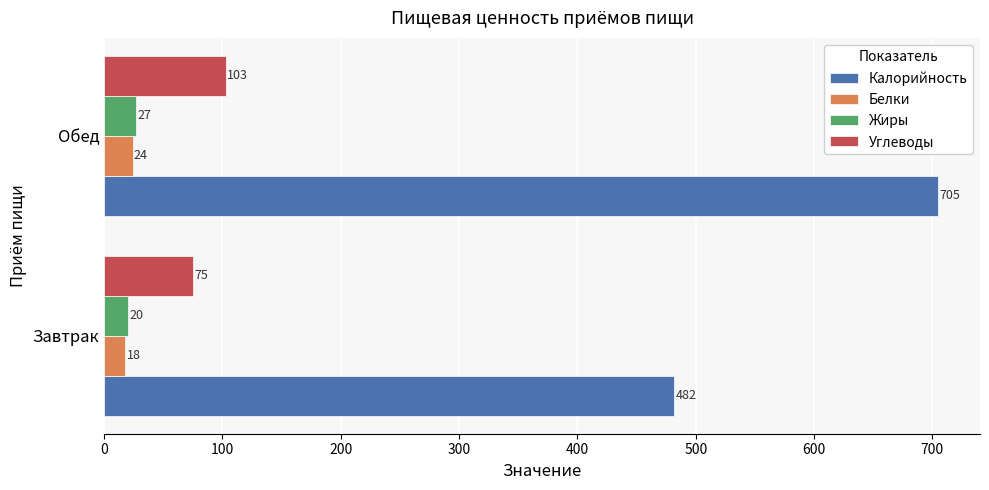

What is the difference between the Белки values at Завтрак and Обед?

6